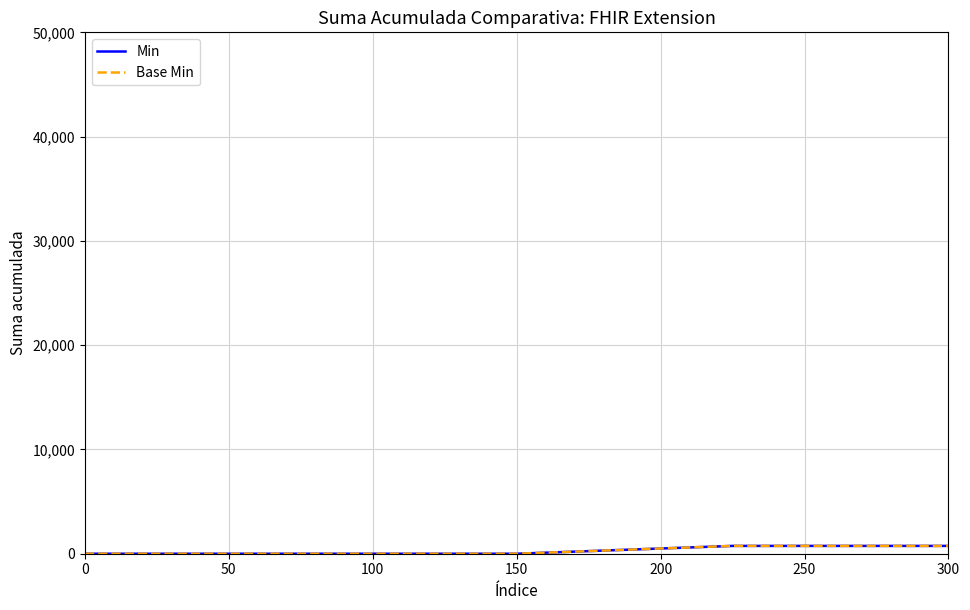

Is this an area chart (filled region under the line)?

No